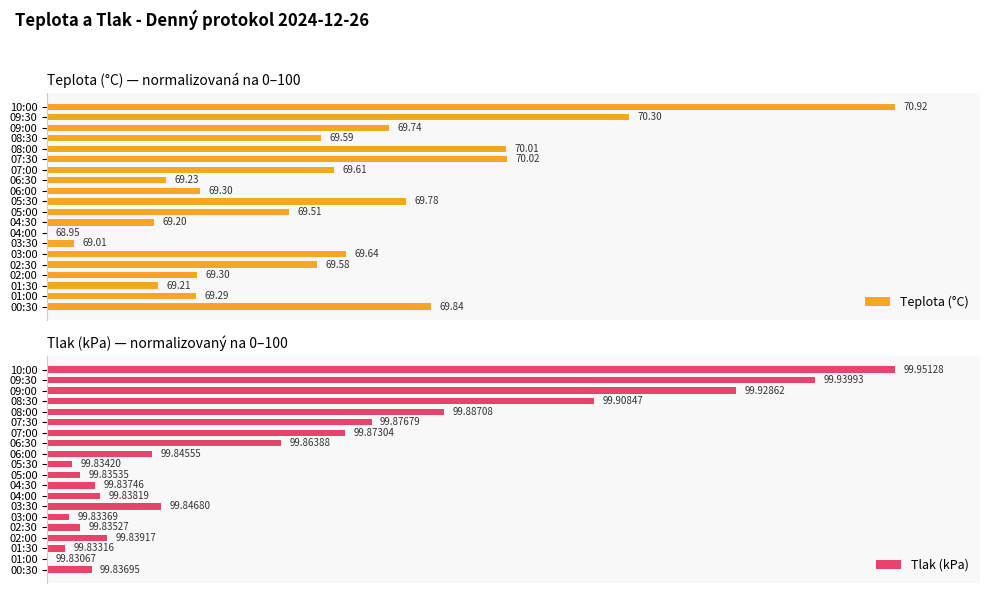

Reading left to right, what are all the values shown in this chart?

Teplota (°C): 45.3	17.5	13.0	17.6	31.8	35.2	3.1	0.0	12.6	28.5	42.3	18.0	14.0	33.8	54.2	54.0	32.3	40.3	68.6	100.0
Tlak (kPa): 5.2	0.0	2.1	7.0	3.8	2.5	13.4	6.2	5.6	3.9	2.9	12.3	27.5	35.1	38.2	46.8	64.5	81.2	90.6	100.0